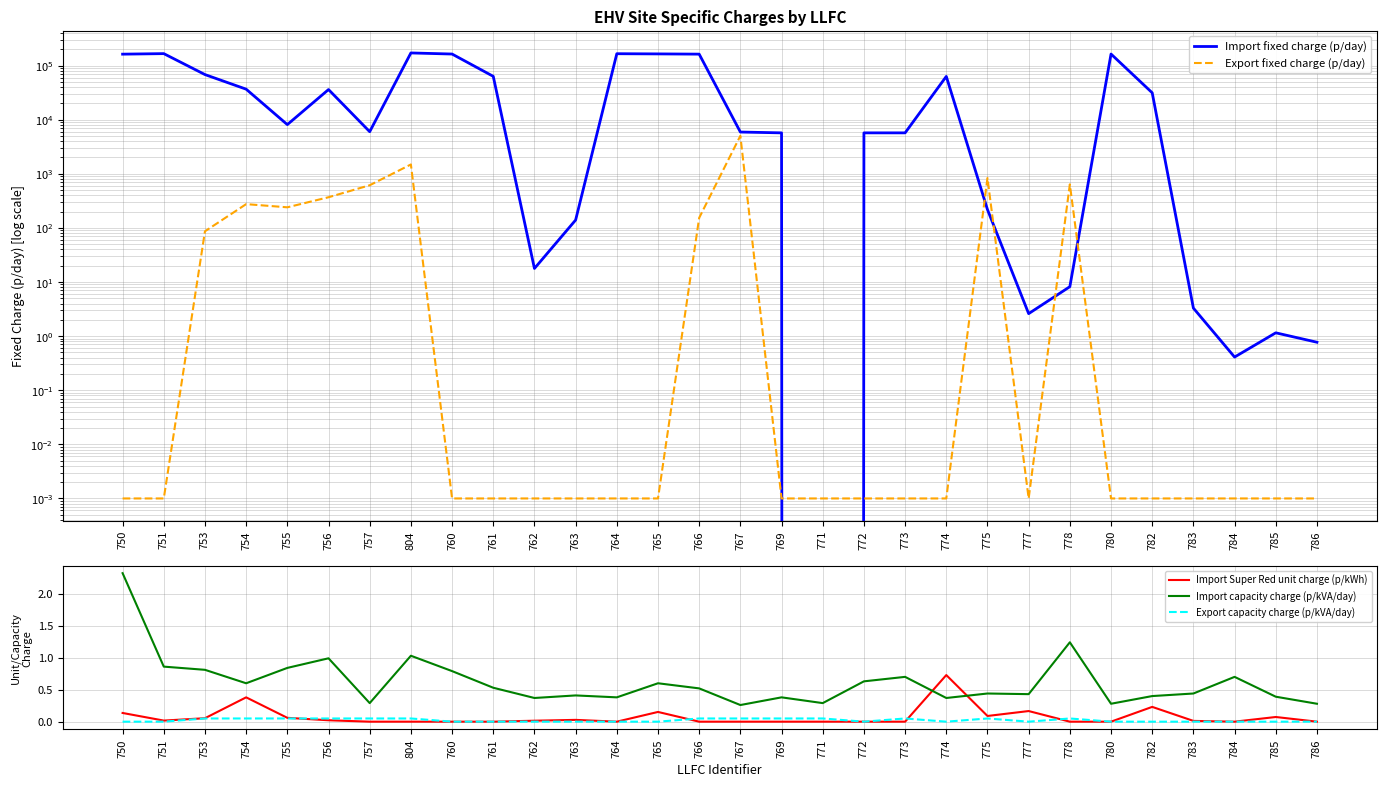

Does the chart have visible grid lines?

Yes